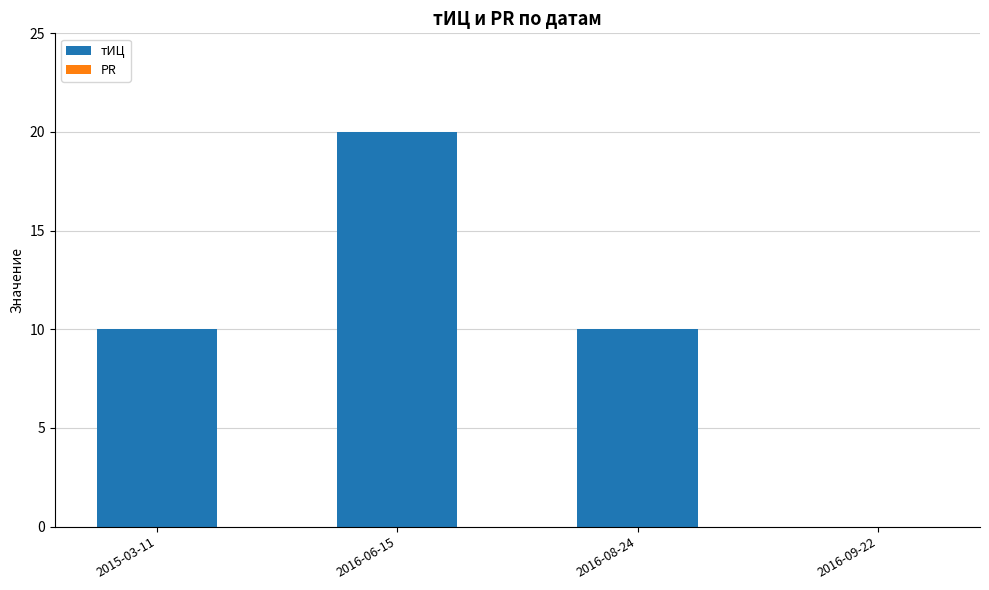

Between 2016-06-15 and 2015-03-11, which is larger?

2016-06-15